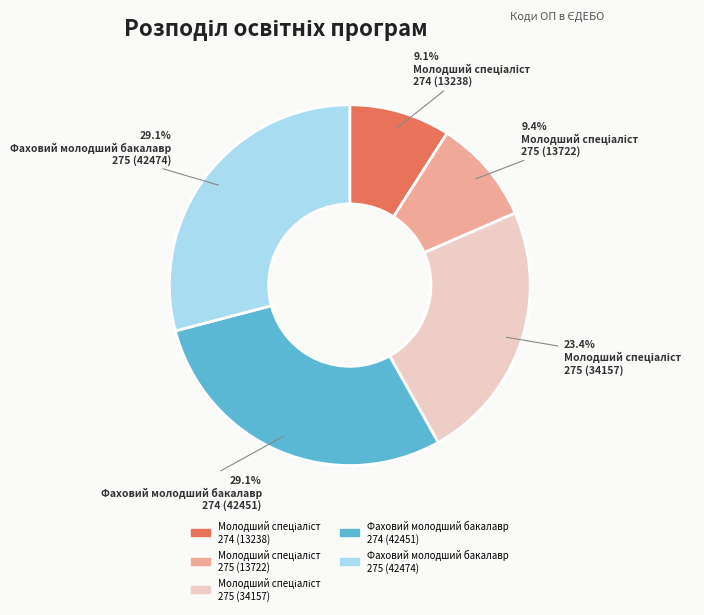

Is there a majority slice in this chart?

No